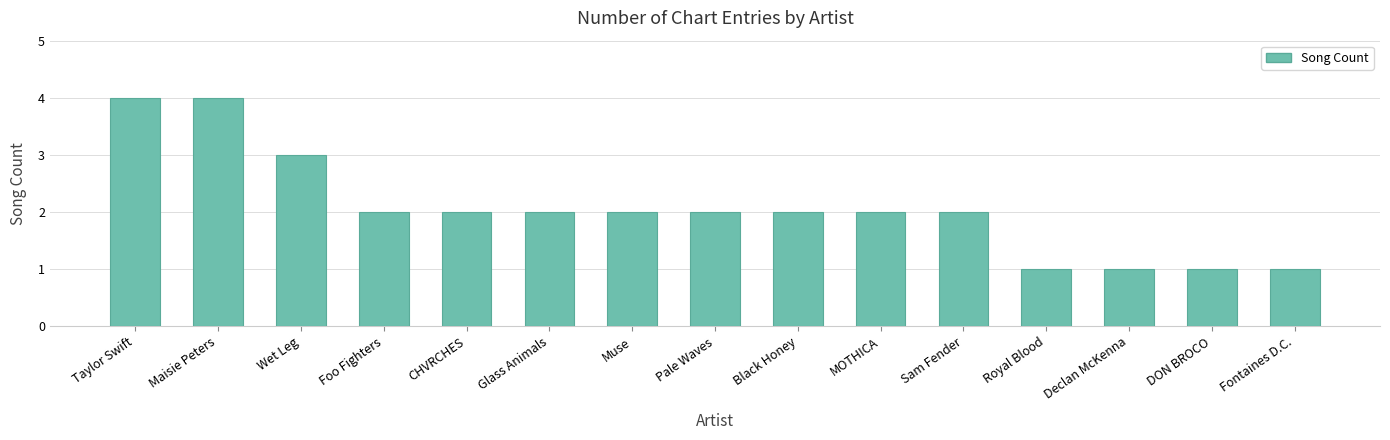

What is the average value?

2